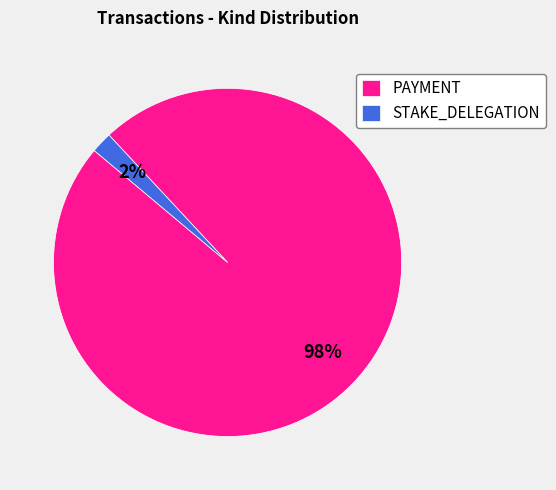

True or false: PAYMENT accounts for 84% of the total.

False